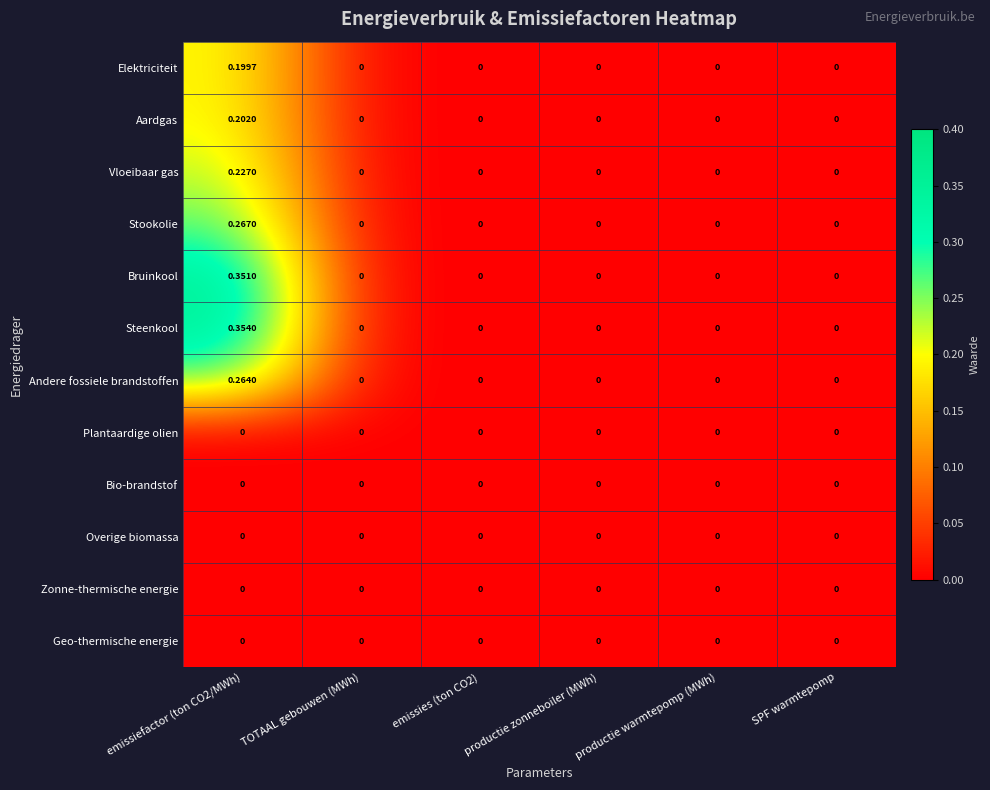

Which series has the largest total across all categories?

Steenkool